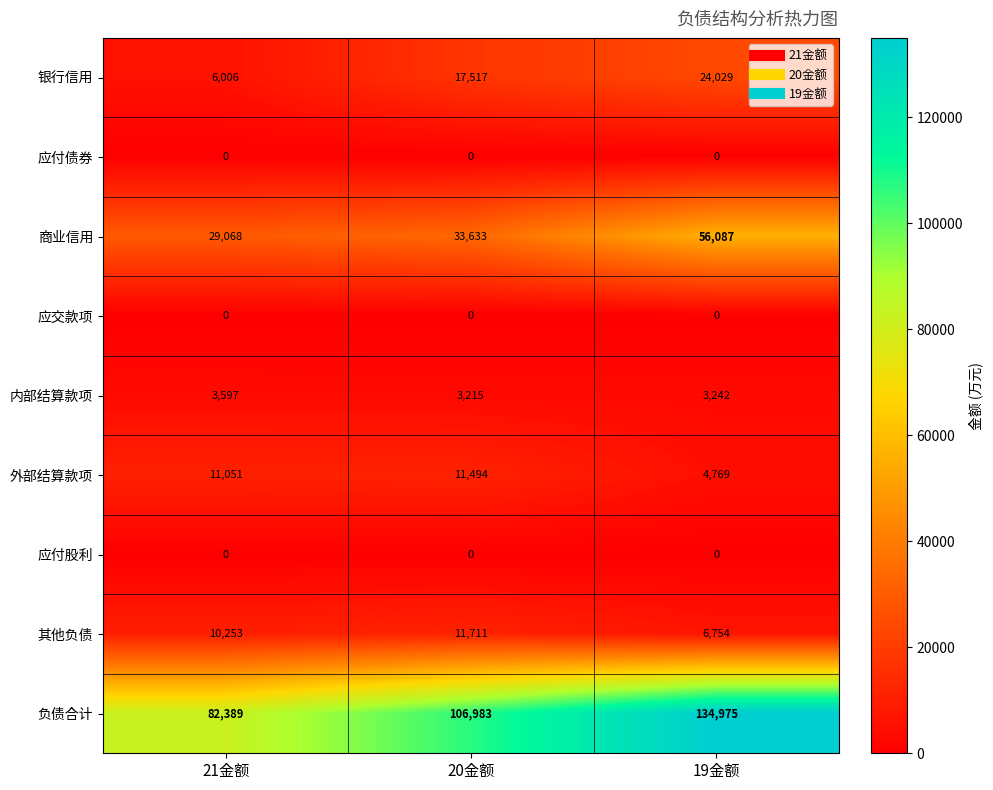

What is the maximum value shown in the chart?

134975